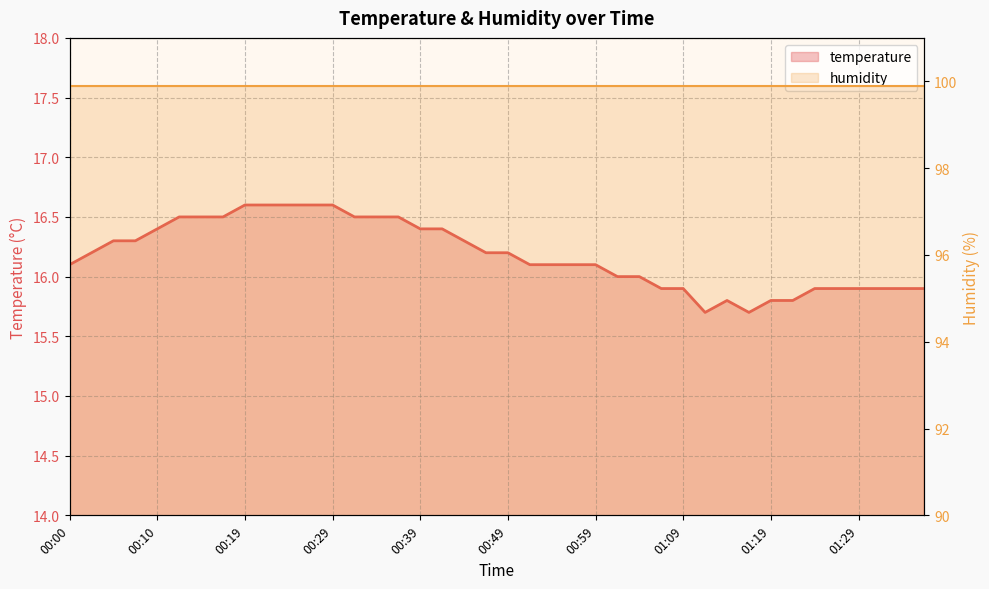

What is the sum of the temperature values at 34 and 26?

31.9